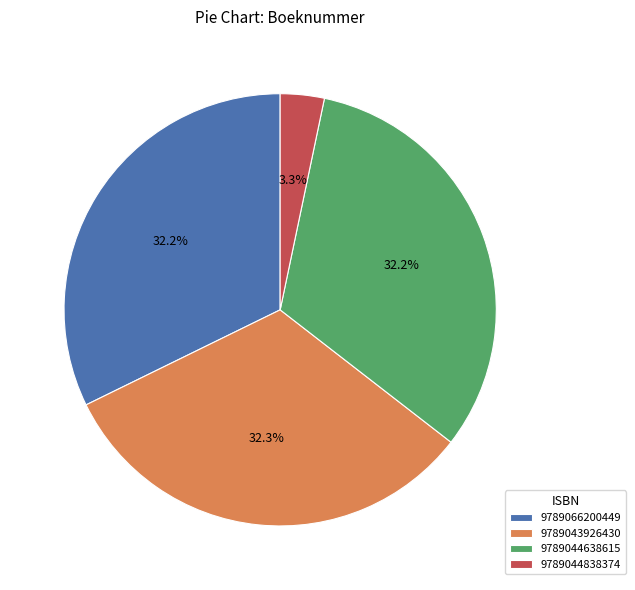

To the nearest percent, what portion does 9789044838374 represent?

3%